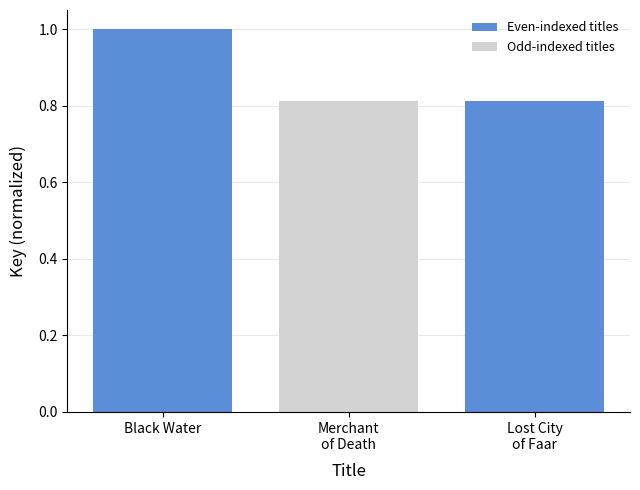

What is the value of the 1st bar from the left?

1.0